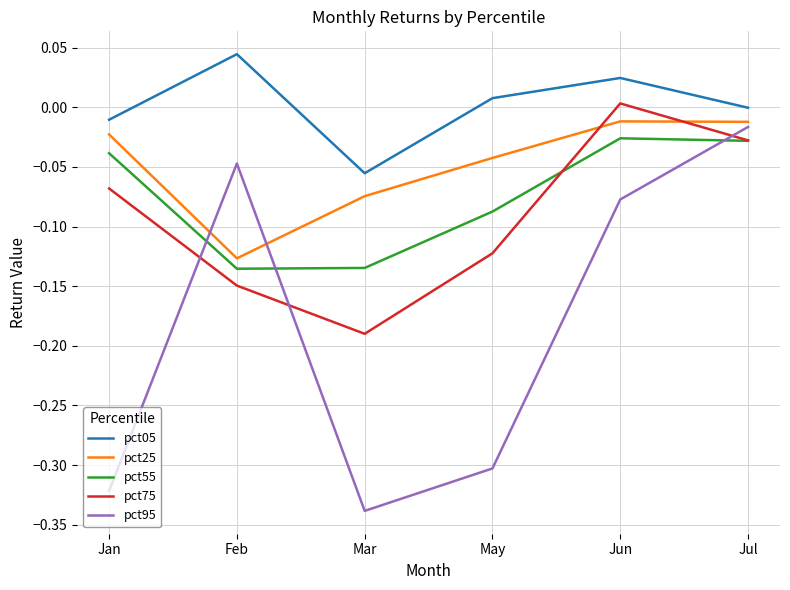

Is the value of pct55 at Feb greater than the value of pct95 at Jan?

Yes